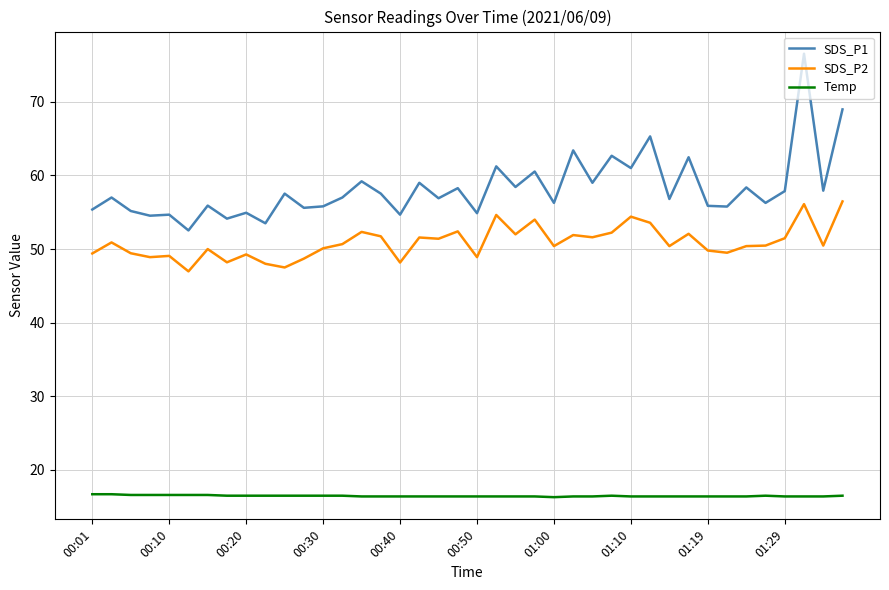

What is the minimum value for SDS_P1?

52.5